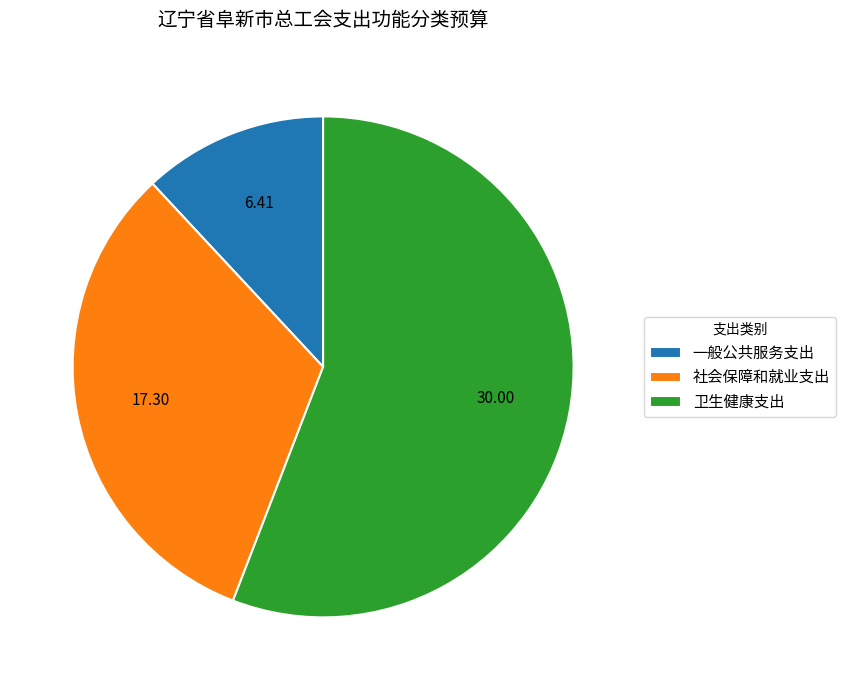

Approximately how many times larger is the value at 卫生健康支出 compared to 社会保障和就业支出?

1.7